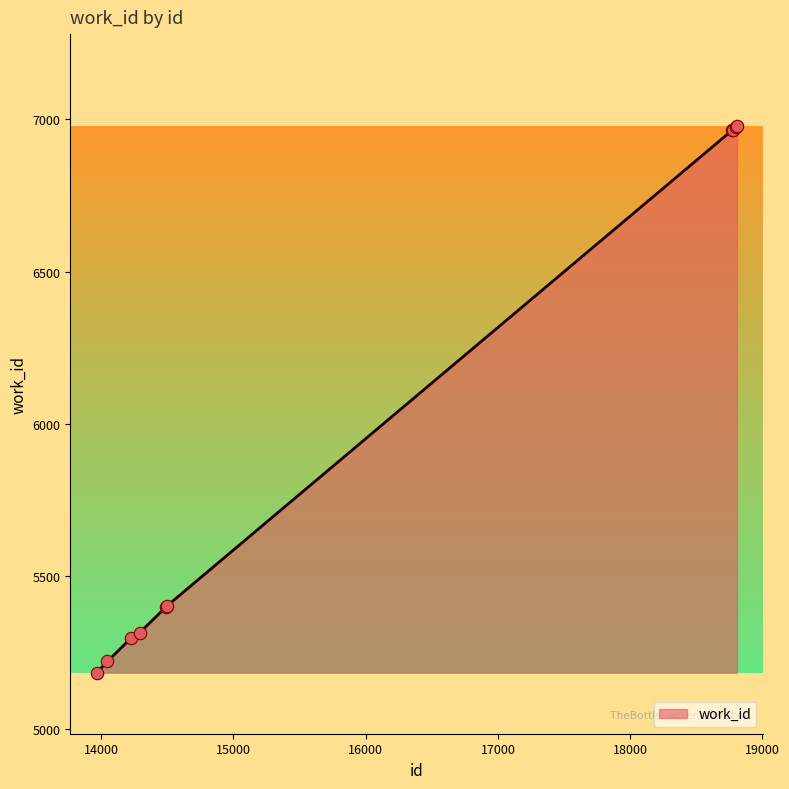

What is the greatest value displayed?

6979